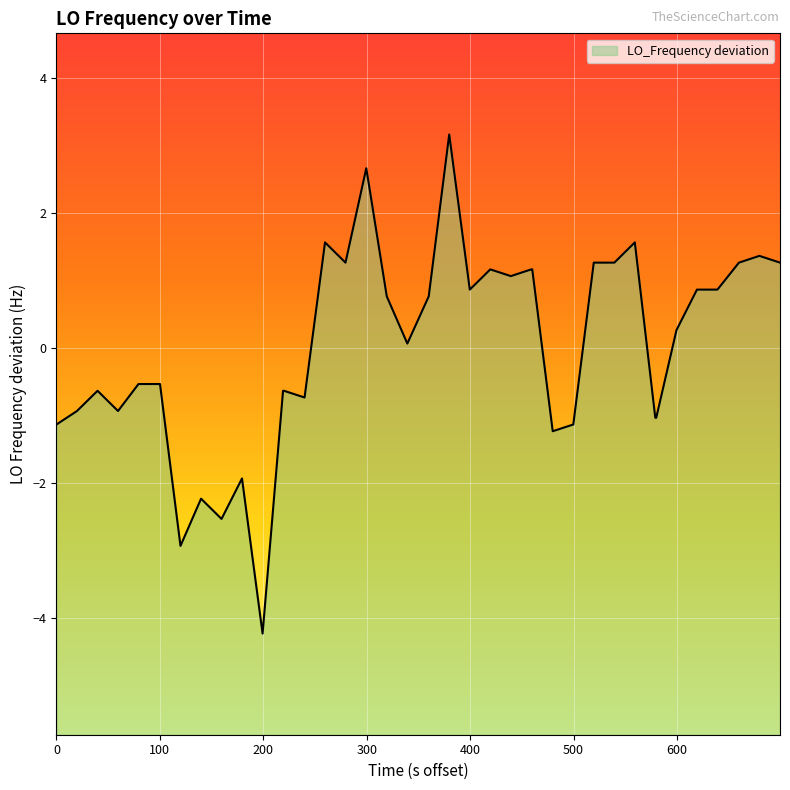

What is the minimum value shown in the chart?

-4.2